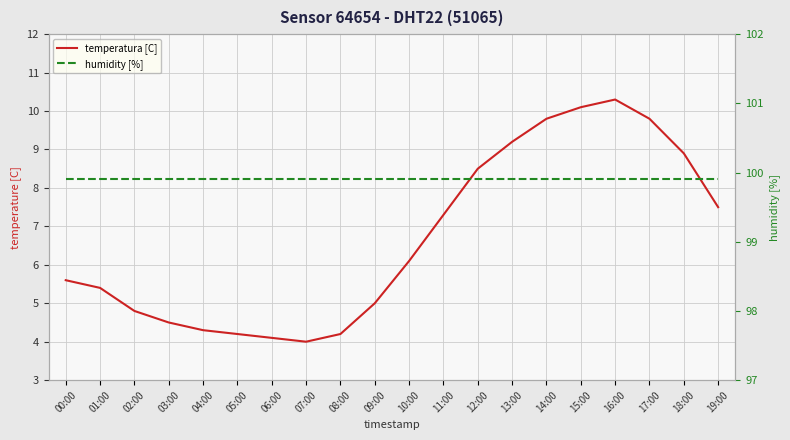

What is the lowest value of the humidity [%] series?

99.9